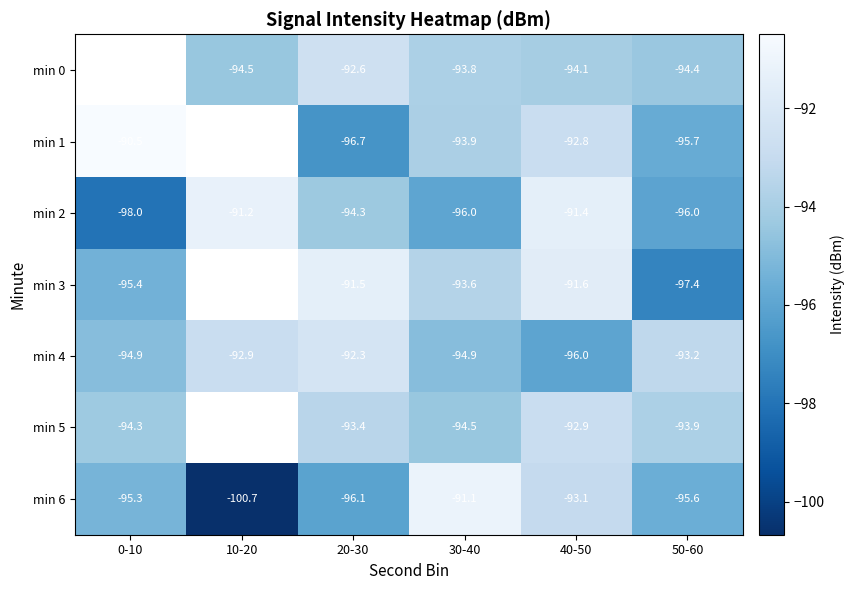

At which label is min 2 closest to -94?

20-30